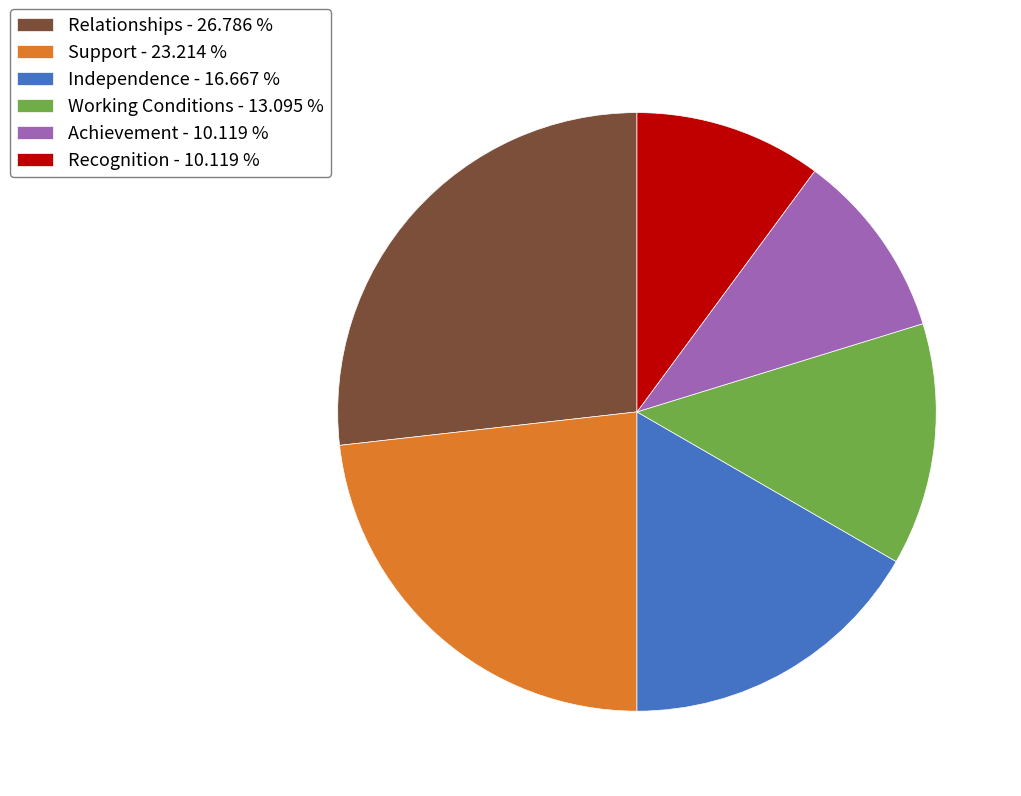

What is the ratio of the value at Support to the value at Achievement?

2.3